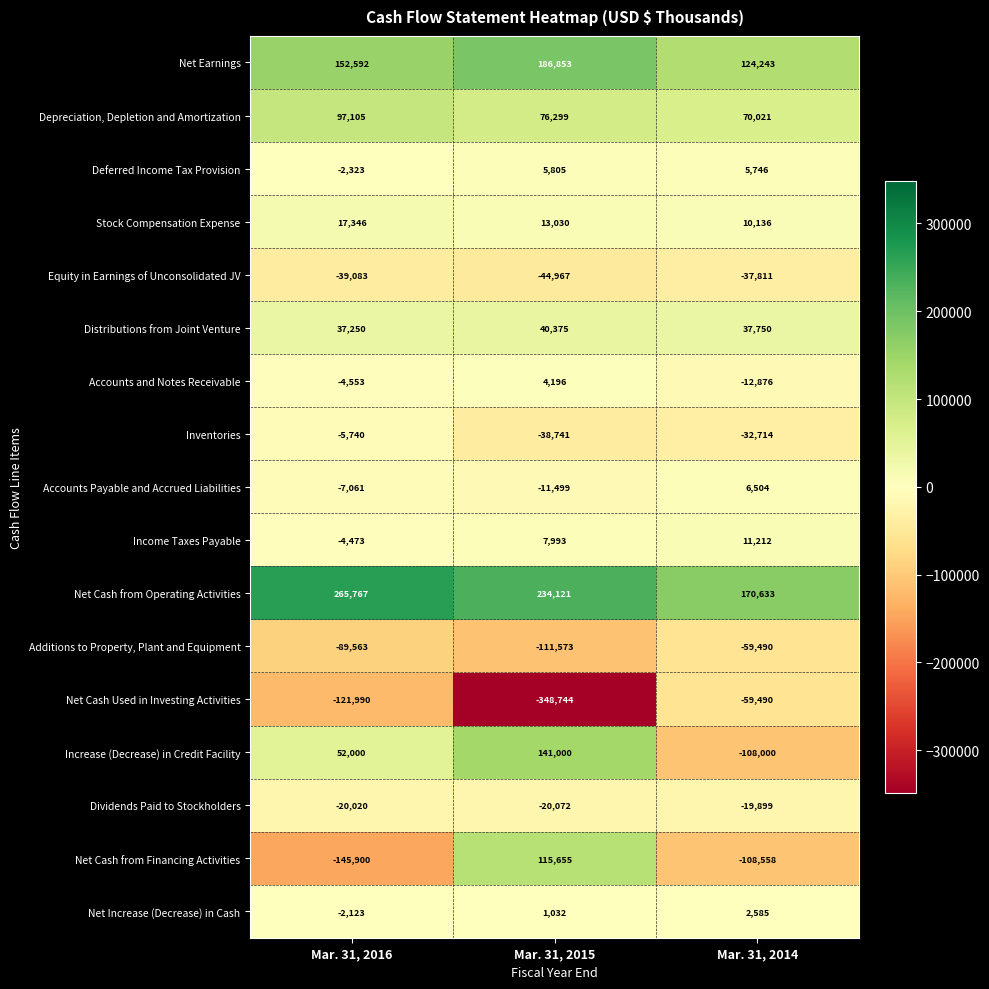

The value of Accounts and Notes Receivable at Mar. 31, 2014 is -6120. True or false?

False